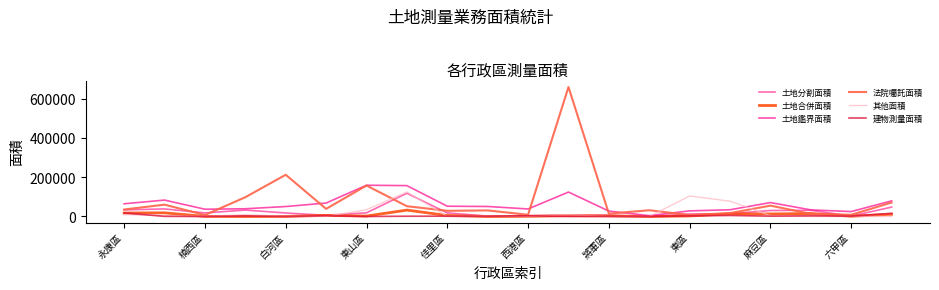

At how many categories does at least one series exceed 486626?

1